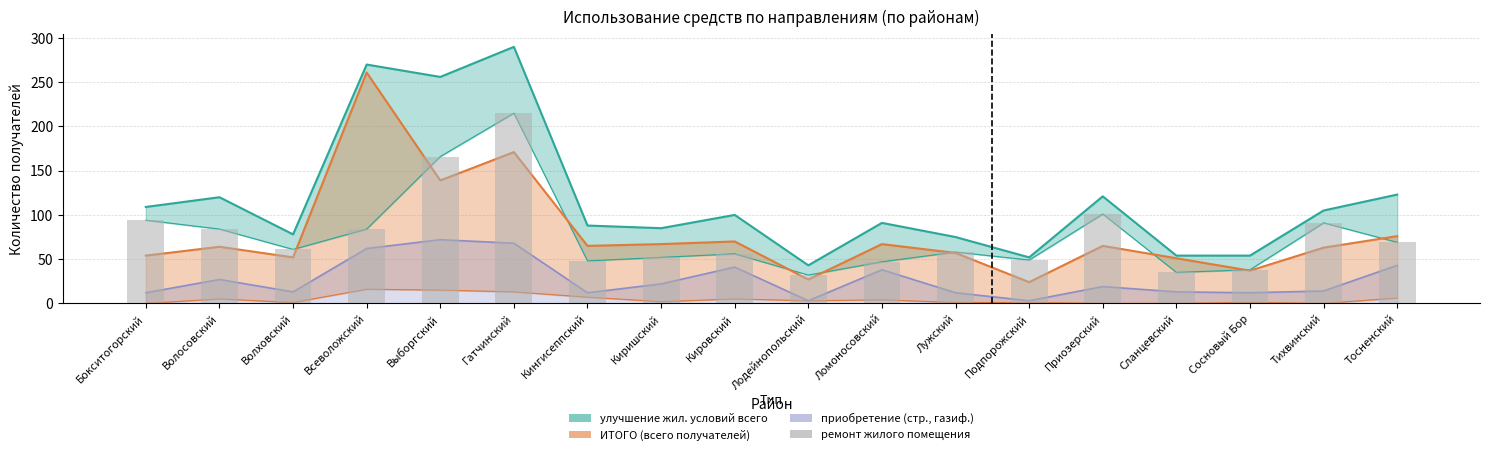

Where does the data first go above 61?

Бокситогорский